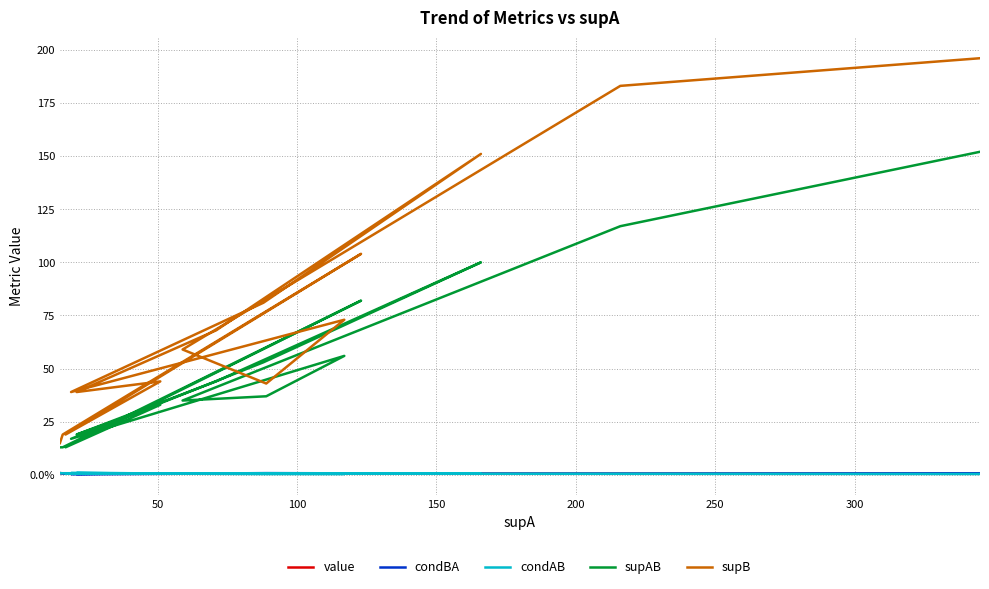

What value does the value series have at 250?

0.7